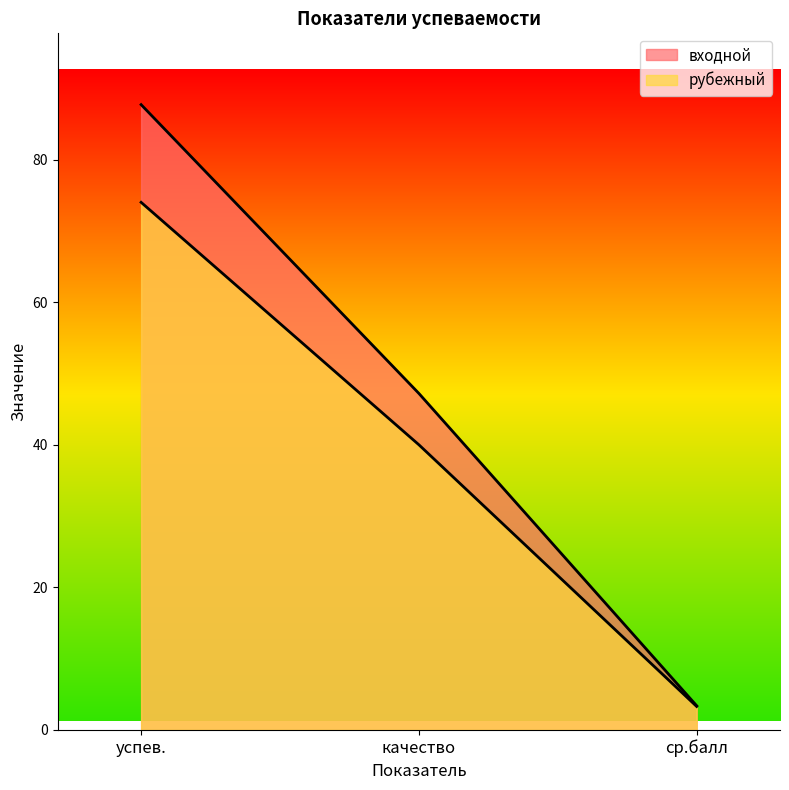

What is the total value across all series at качество?

87.2